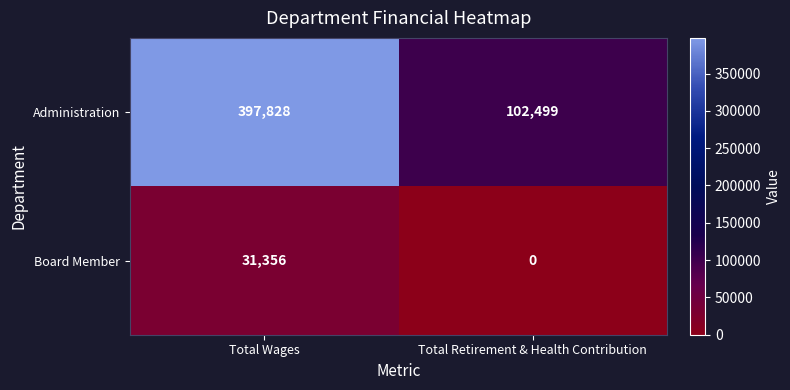

Which series changed the most between Total Wages and Total Retirement & Health Contribution?

Administration